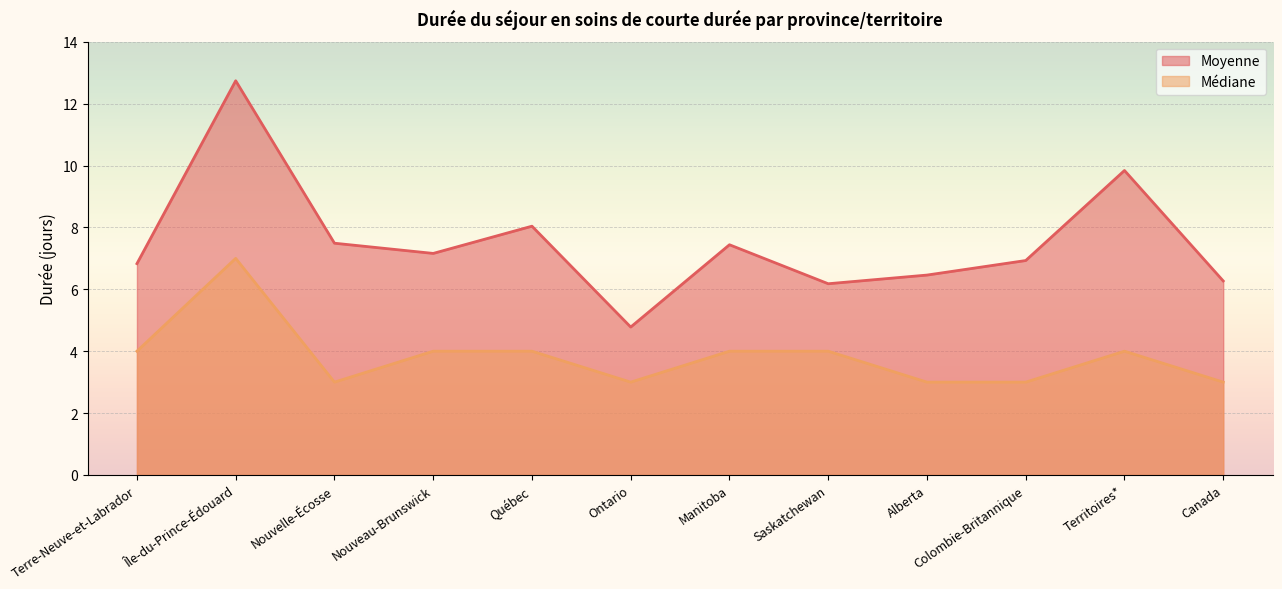

What are all the series names shown in the legend?

Moyenne, Médiane